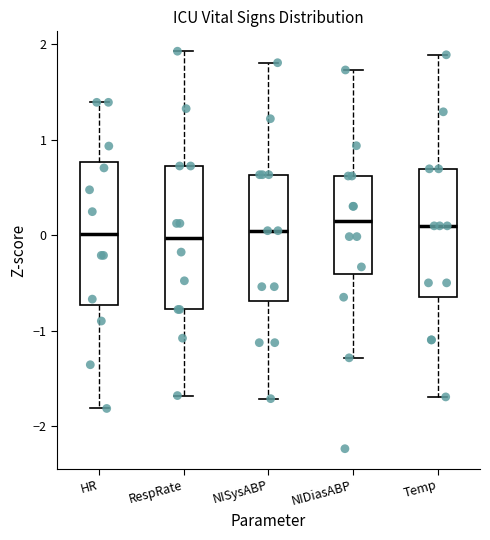

Reading left to right, transcribe this box plot: for each box, give where its median line is, the range the box spans, and where its two whiskers end, as read against the y-axis. The values are not printed on the chart, so give them approximately, as read against the axis.

HR: median 0.0, box -0.7 to 0.8, whiskers -1.8 to 1.4
RespRate: median 0.0, box -0.8 to 0.7, whiskers -1.7 to 1.9
NISysABP: median 0.0, box -0.7 to 0.6, whiskers -1.7 to 1.8
NIDiasABP: median 0.1, box -0.4 to 0.6, whiskers -1.3 to 1.7
Temp: median 0.1, box -0.6 to 0.7, whiskers -1.7 to 1.9